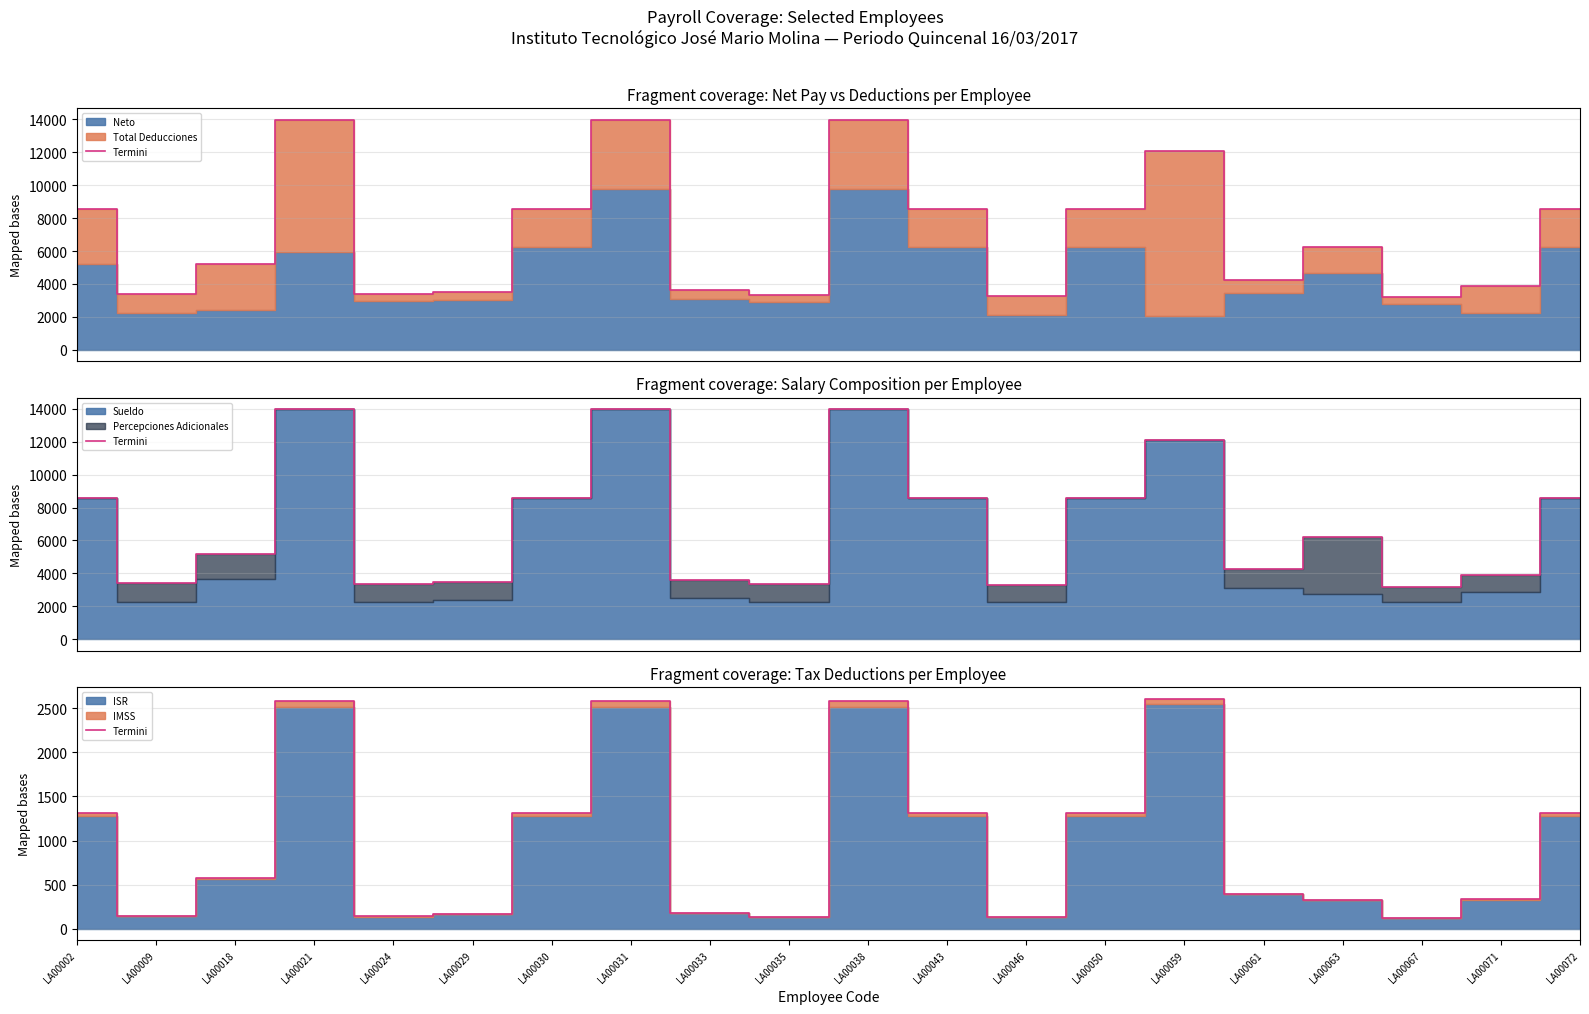

Reading right to left, list all the values displayed in this chart.

1312.4	336.9	120.4	326.4	397.6	2608.5	1312.4	130.1	1312.4	2577.6	135.0	184.7	2577.6	1312.4	172.9	139.9	2577.6	575.0	144.7	1312.4